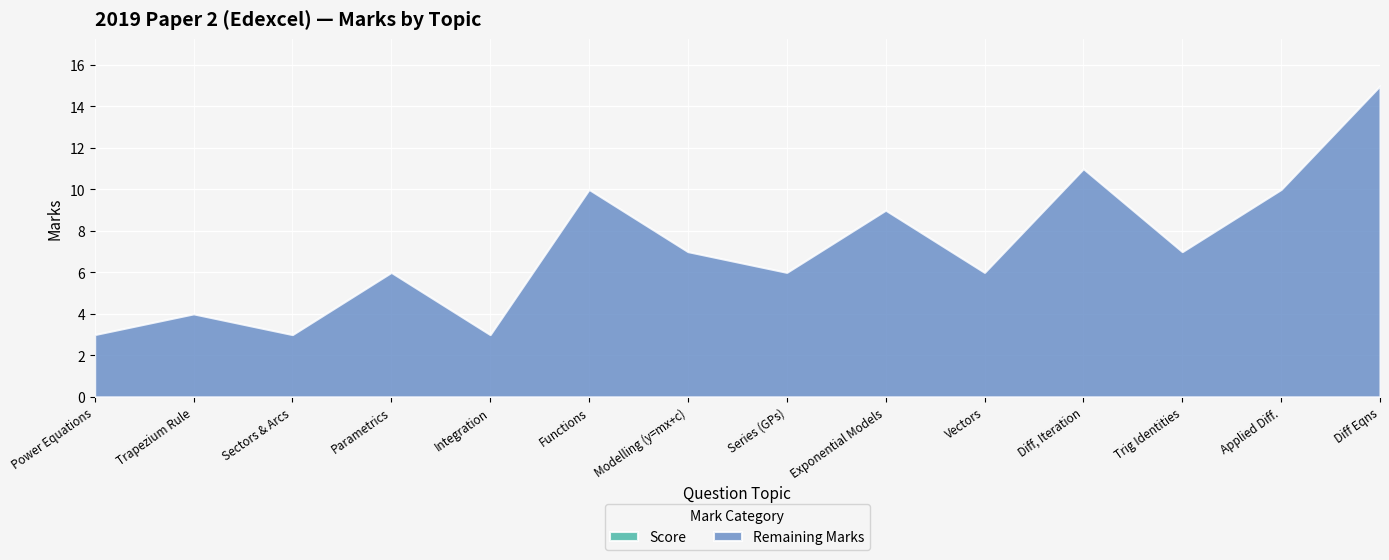

Reading left to right, extract all data points from this chart.

Marks Out Of: Power Equations=3	Trapezium Rule=4	Sectors & Arcs=3	Parametrics=6	Integration=3	Functions=10	Modelling (y=mx+c)=7	Series (GPs)=6	Exponential Models=9	Vectors=6	Diff, Iteration=11	Trig Identities=7	Applied Diff.=10	Diff Eqns=15
Score: Power Equations=0	Trapezium Rule=0	Sectors & Arcs=0	Parametrics=0	Integration=0	Functions=0	Modelling (y=mx+c)=0	Series (GPs)=0	Exponential Models=0	Vectors=0	Diff, Iteration=0	Trig Identities=0	Applied Diff.=0	Diff Eqns=0
Remaining: Power Equations=3	Trapezium Rule=4	Sectors & Arcs=3	Parametrics=6	Integration=3	Functions=10	Modelling (y=mx+c)=7	Series (GPs)=6	Exponential Models=9	Vectors=6	Diff, Iteration=11	Trig Identities=7	Applied Diff.=10	Diff Eqns=15